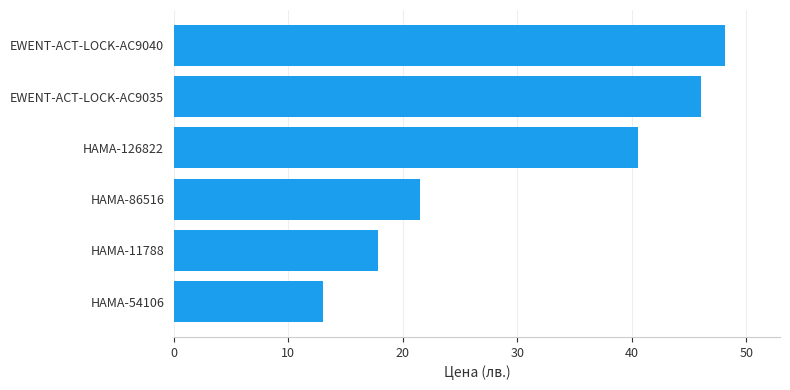

What is the average value?

31.2